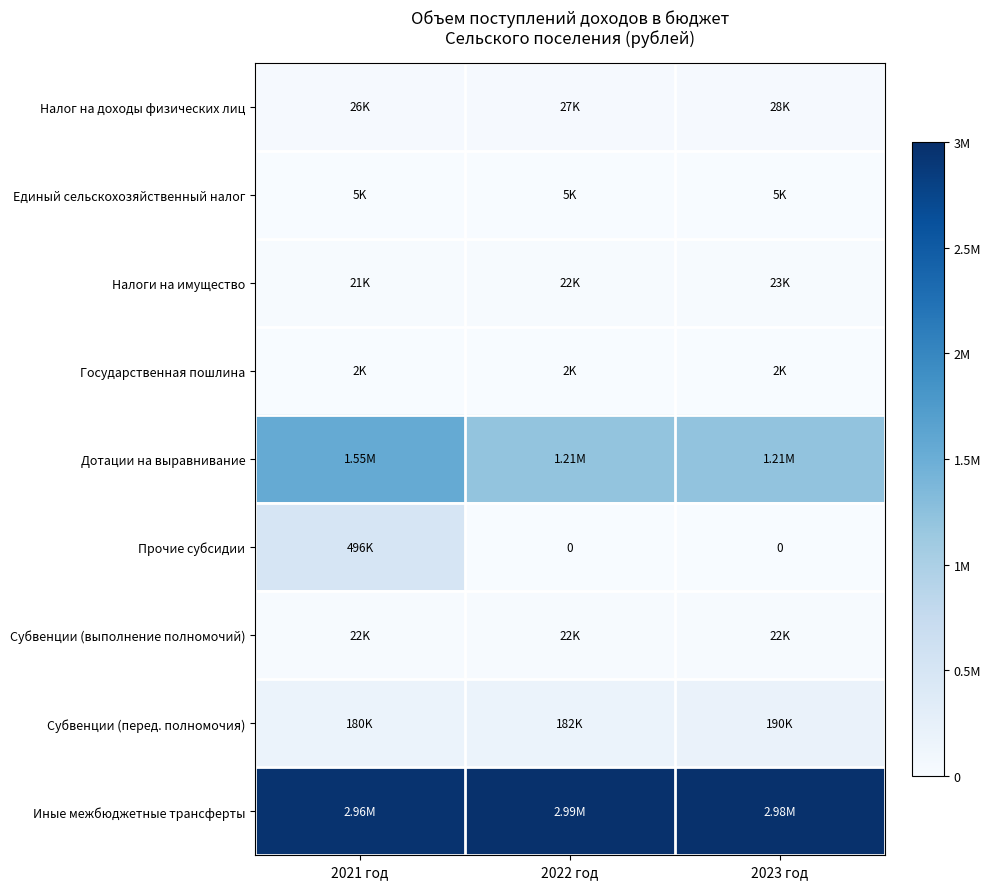

Which series has the widest spread of values?

Прочие субсидии